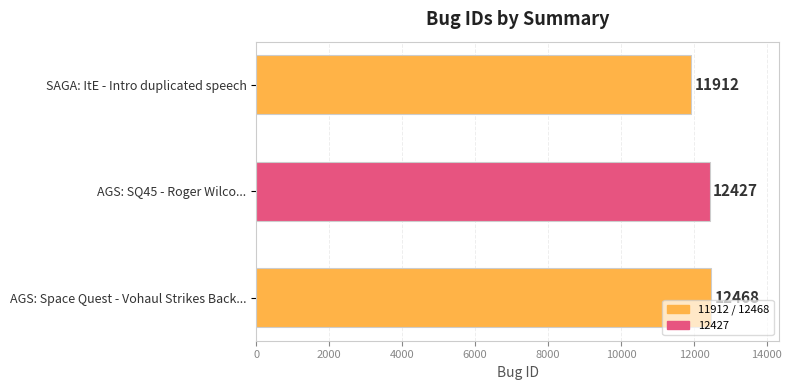

What is the sum of the values at SAGA: ItE - Intro duplicated speech and AGS: SQ45 - Roger Wilco...?

24339